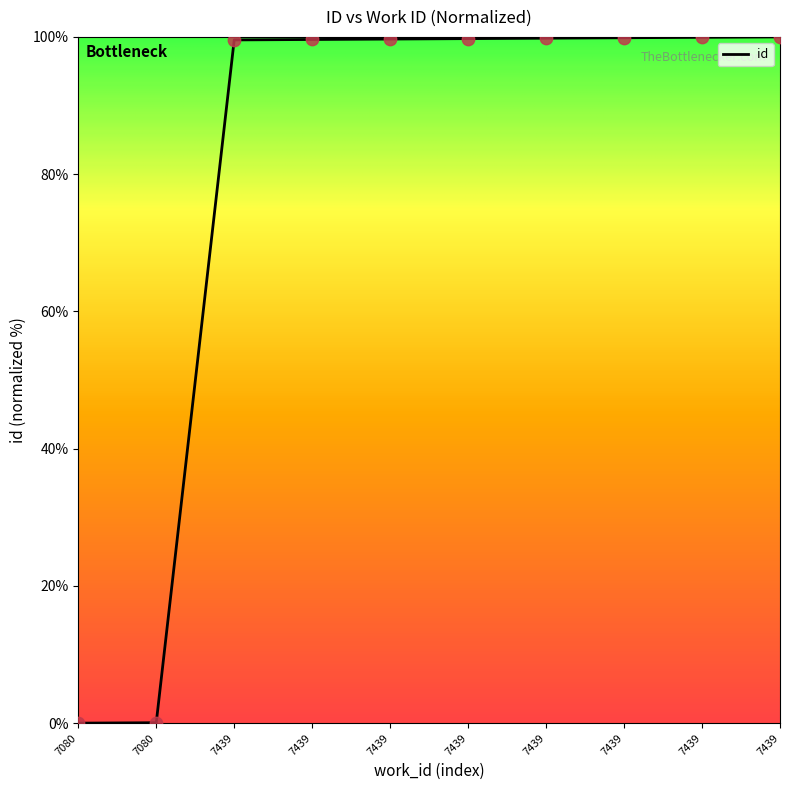

Between 7439 and 7439, which is larger?

7439